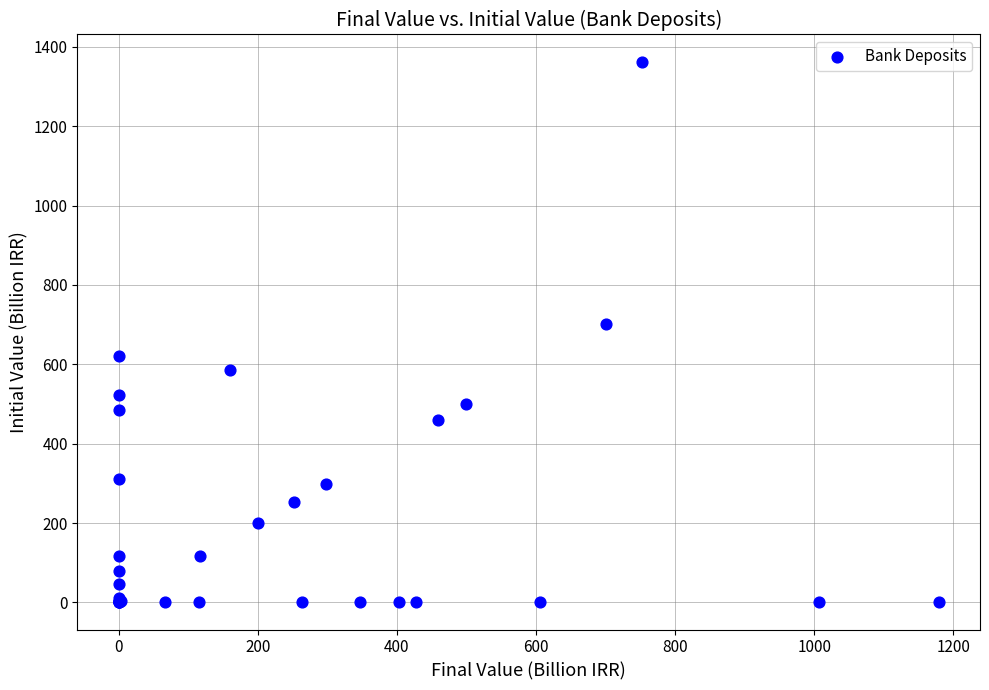

What Y value in the scatter plot is closest to 681?

701.2